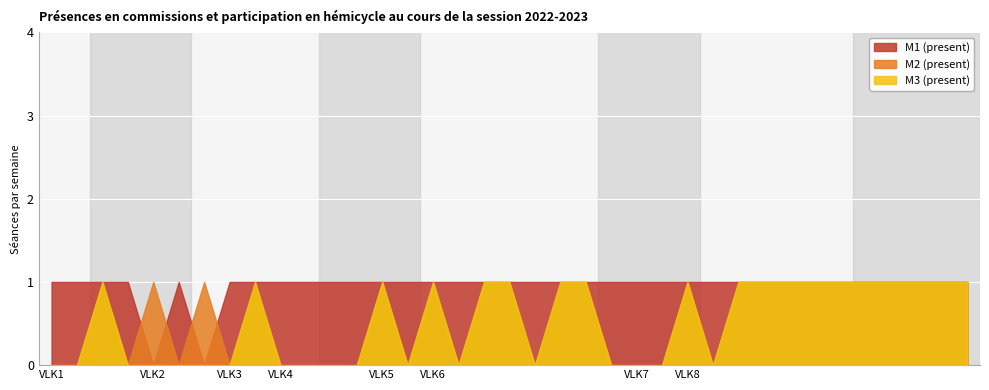

The M1 (present) series shows 1 at VLK6. True or false?

True